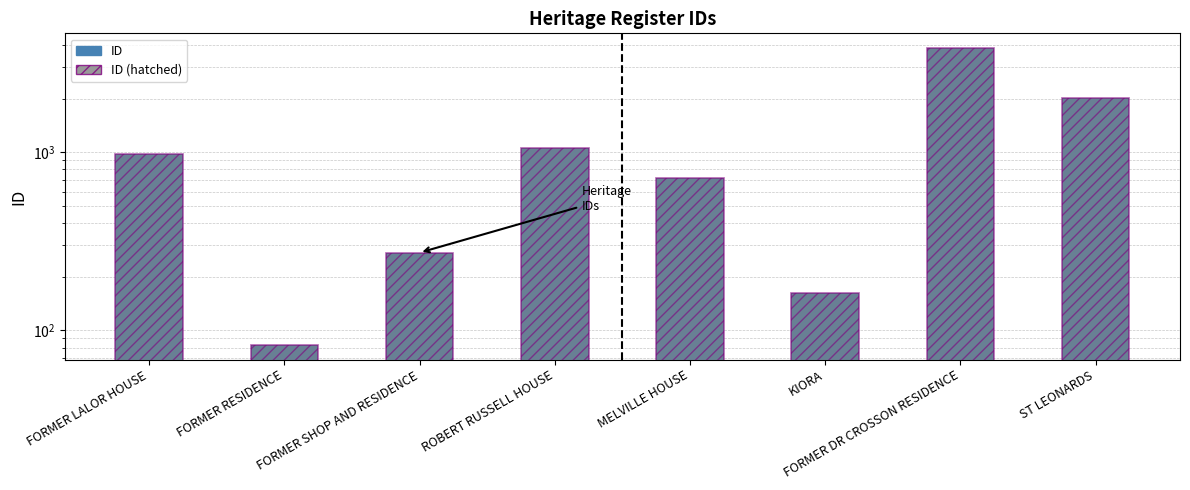

Reading left to right, what are all the values shown in this chart?

ID: FORMER LALOR HOUSE=973	FORMER RESIDENCE=83	FORMER SHOP AND RESIDENCE=273	ROBERT RUSSELL HOUSE=1051	MELVILLE HOUSE=716	KIORA=161	FORMER DR CROSSON RESIDENCE=3836	ST LEONARDS=2013
ID (hatched): FORMER LALOR HOUSE=973	FORMER RESIDENCE=83	FORMER SHOP AND RESIDENCE=273	ROBERT RUSSELL HOUSE=1051	MELVILLE HOUSE=716	KIORA=161	FORMER DR CROSSON RESIDENCE=3836	ST LEONARDS=2013